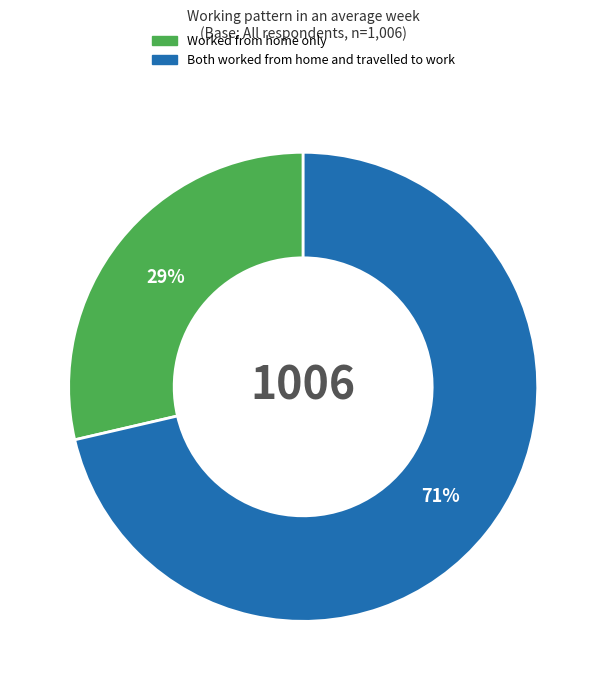

Count the number of slices in the pie.

2